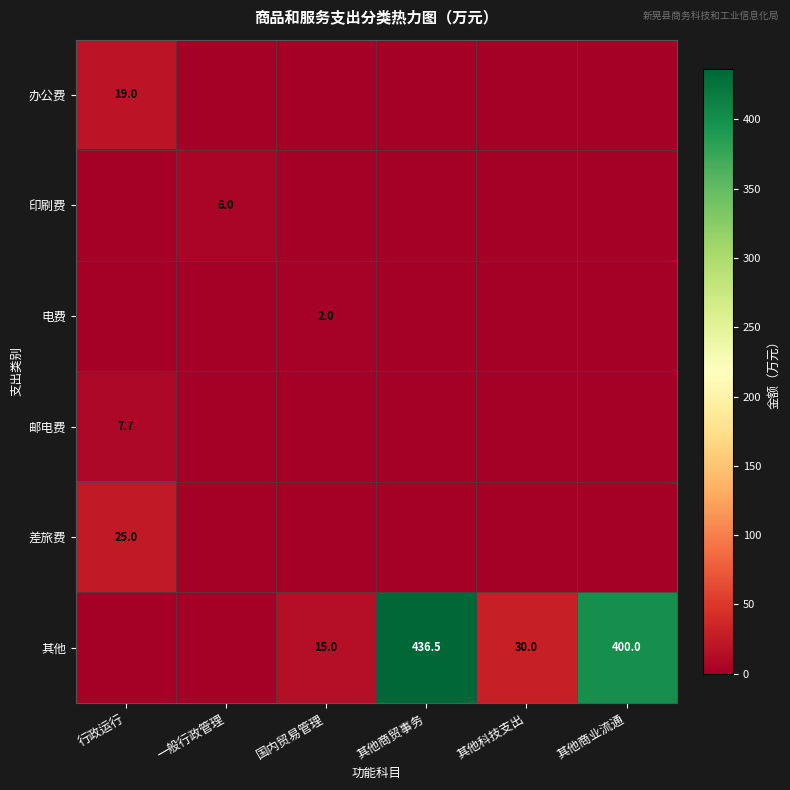

Which has a higher value, 一般行政管理 or 国内贸易管理?

一般行政管理